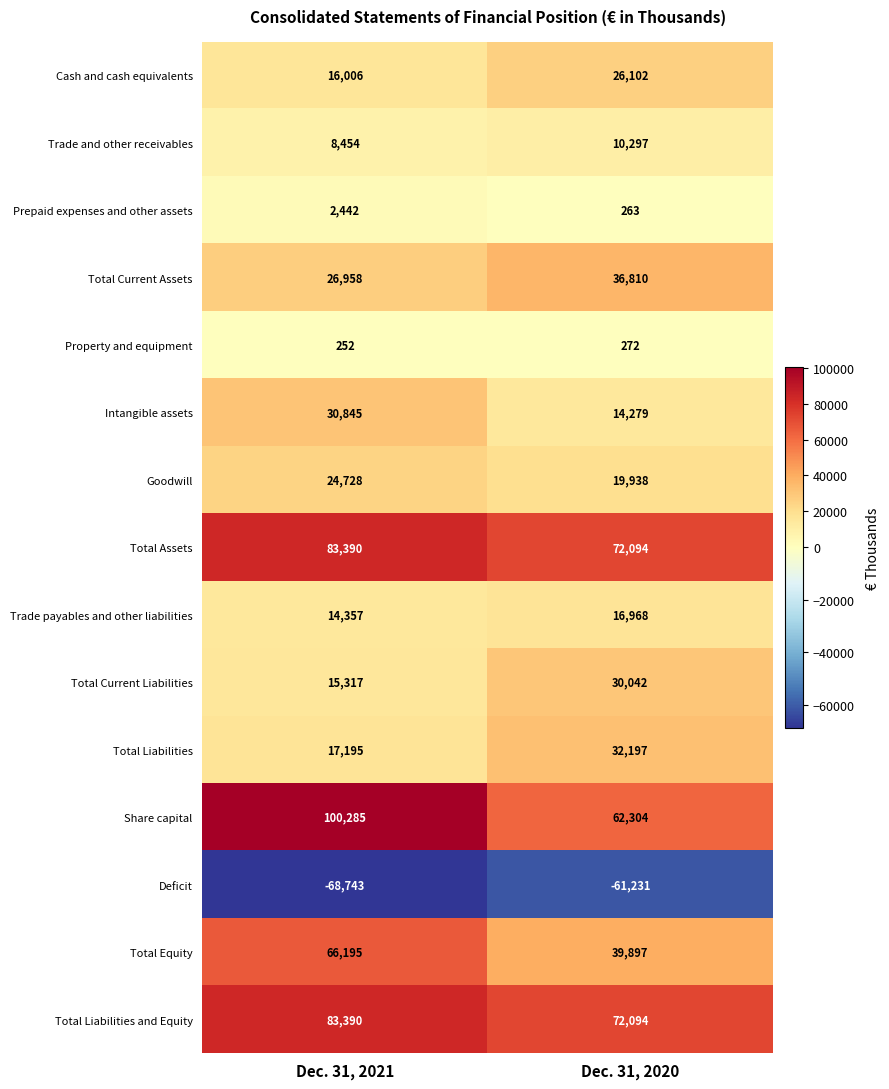

Which series has the largest range (max minus min)?

Share capital